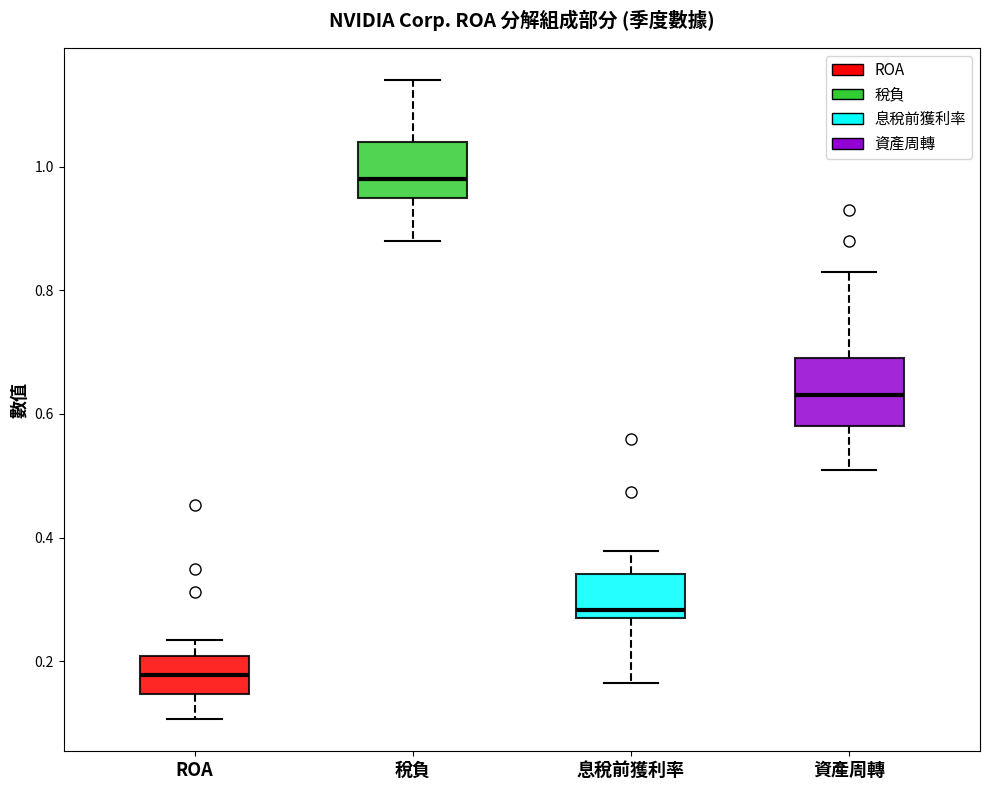

Reading left to right, transcribe this box plot: for each box, give where its median line is, the range the box spans, and where its two whiskers end, as read against the y-axis. The values are not printed on the chart, so give them approximately, as read against the axis.

ROA: median 0.18, box 0.14 to 0.20, whiskers 0.10 to 0.24
稅負: median 0.98, box 0.96 to 1.04, whiskers 0.88 to 1.14
息稅前獲利率: median 0.28 (just above the box's lower edge), box 0.28 to 0.34, whiskers 0.16 to 0.38
資產周轉: median 0.64, box 0.58 to 0.70, whiskers 0.52 to 0.84